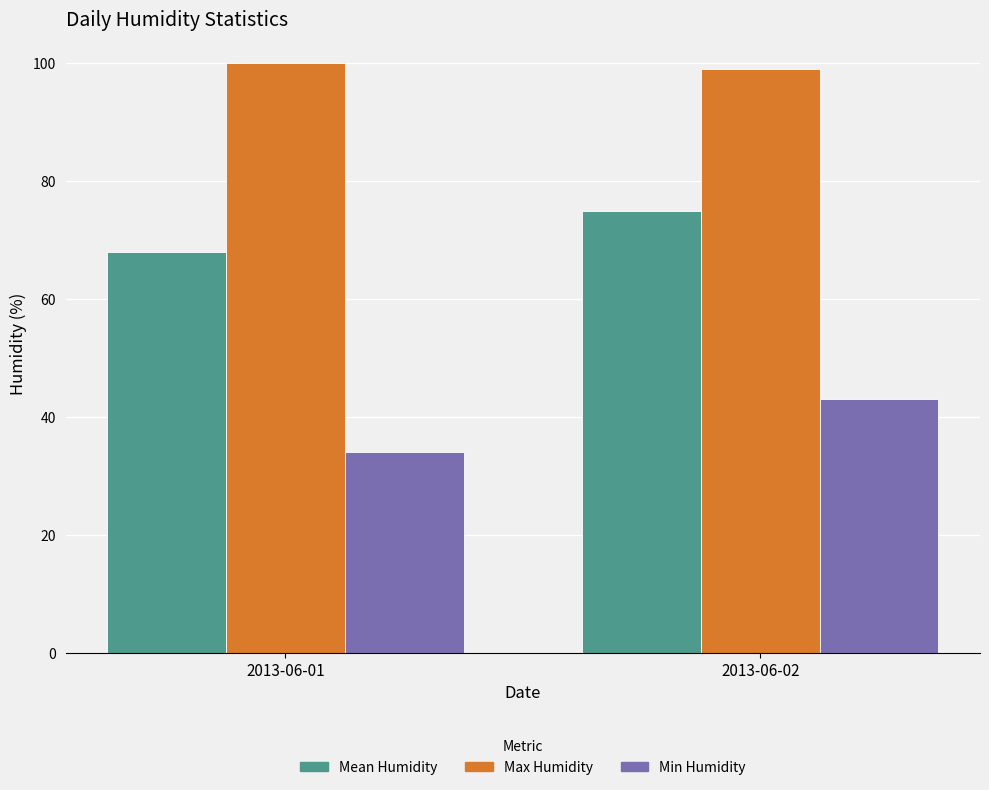

Between 2013-06-01 and 2013-06-02, which series saw the biggest shift?

Min Humidity